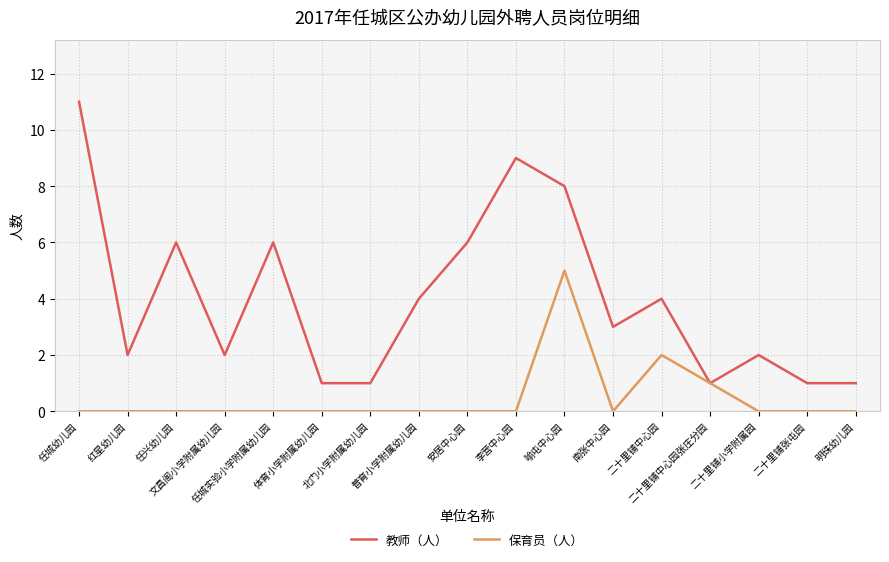

Rank the series by their average value, from lowest to highest.

保育员（人）, 教师（人）